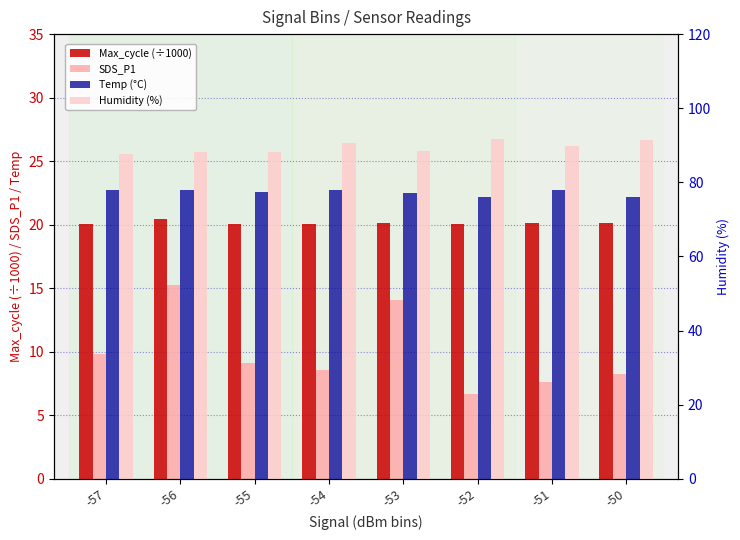

Rank the categories by Temp (°C) value from lowest to highest.

-52, -50, -53, -55, -57, -56, -54, -51